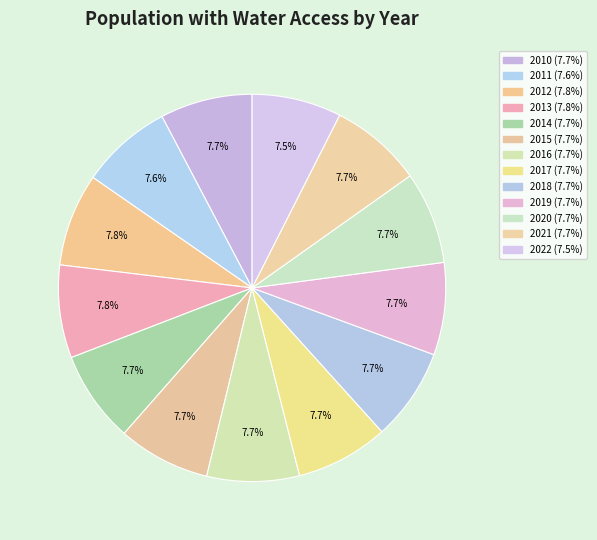

Count the number of slices in the pie.

13